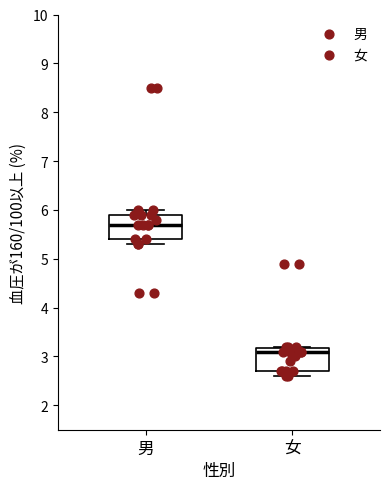

Reading left to right, transcribe this box plot: for each box, give where its median line is, the range the box spans, and where its two whiskers end, as read against the y-axis. The values are not printed on the chart, so give them approximately, as read against the axis.

男: median 5.7, box 5.4 to 5.9, whiskers 5.3 to 6.0
女: median 3.1, box 2.7 to 3.2, whiskers 2.6 to 3.2